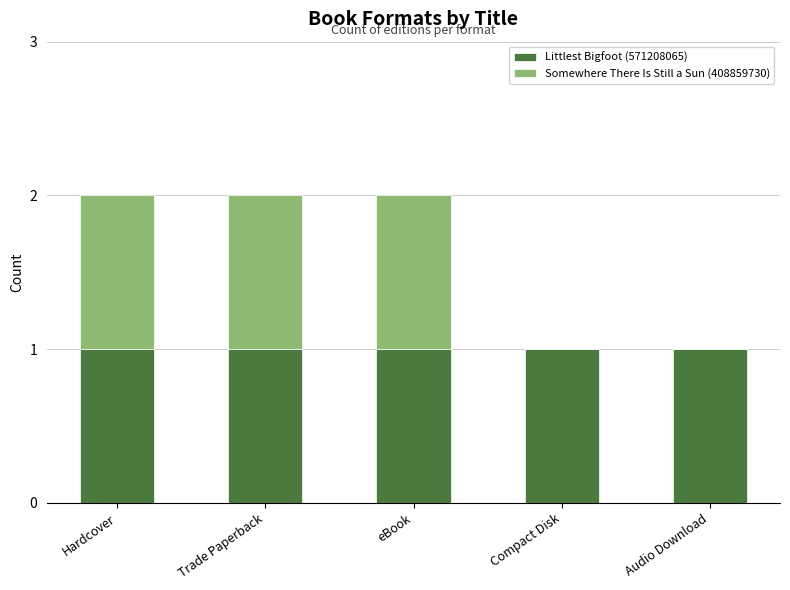

Are the bars horizontal?

No